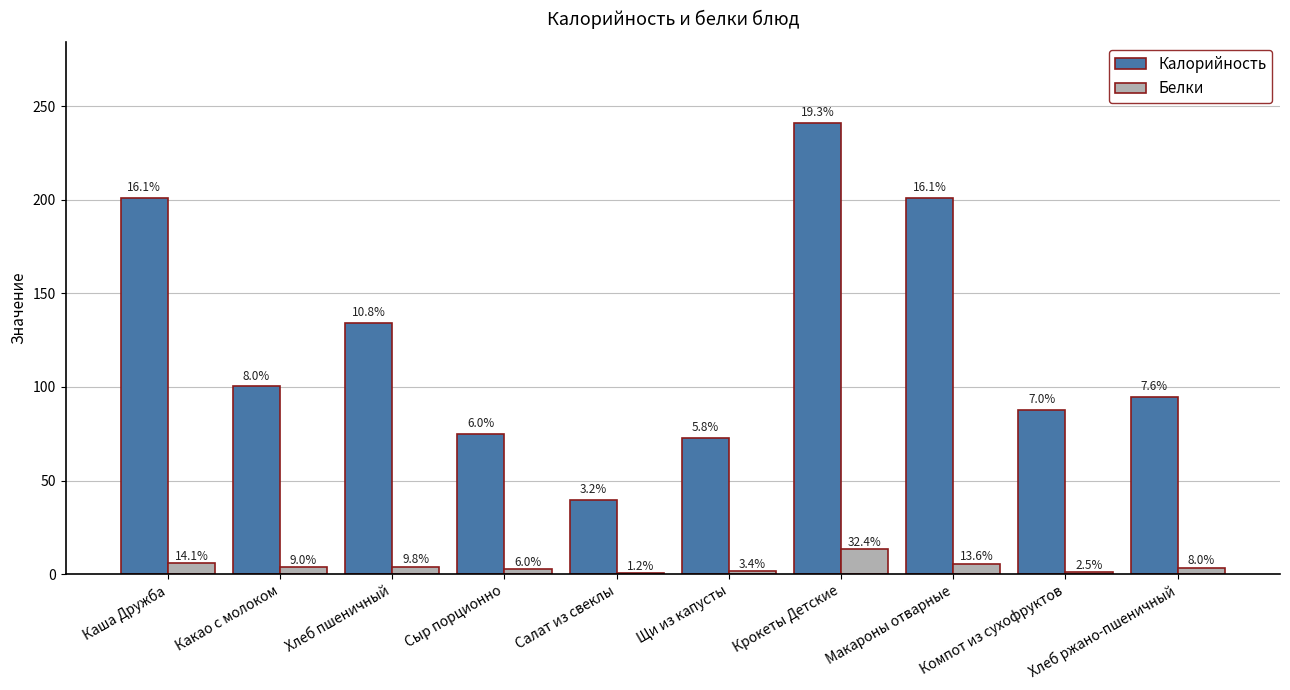

Reading left to right, what are all the values shown in this chart?

Калорийность: Каша Дружба=200.9	Какао с молоком=100.3	Хлеб пшеничный=134.3	Сыр порционно=74.8	Салат из свеклы=39.7	Щи из капусты=72.7	Крокеты Детские=241.0	Макароны отварные=201.1	Компот из сухофруктов=87.6	Хлеб ржано-пшеничный=94.8
Белки: Каша Дружба=5.7	Какао с молоком=3.6	Хлеб пшеничный=4.0	Сыр порционно=2.5	Салат из свеклы=0.5	Щи из капусты=1.4	Крокеты Детские=13.1	Макароны отварные=5.5	Компот из сухофруктов=1.0	Хлеб ржано-пшеничный=3.2